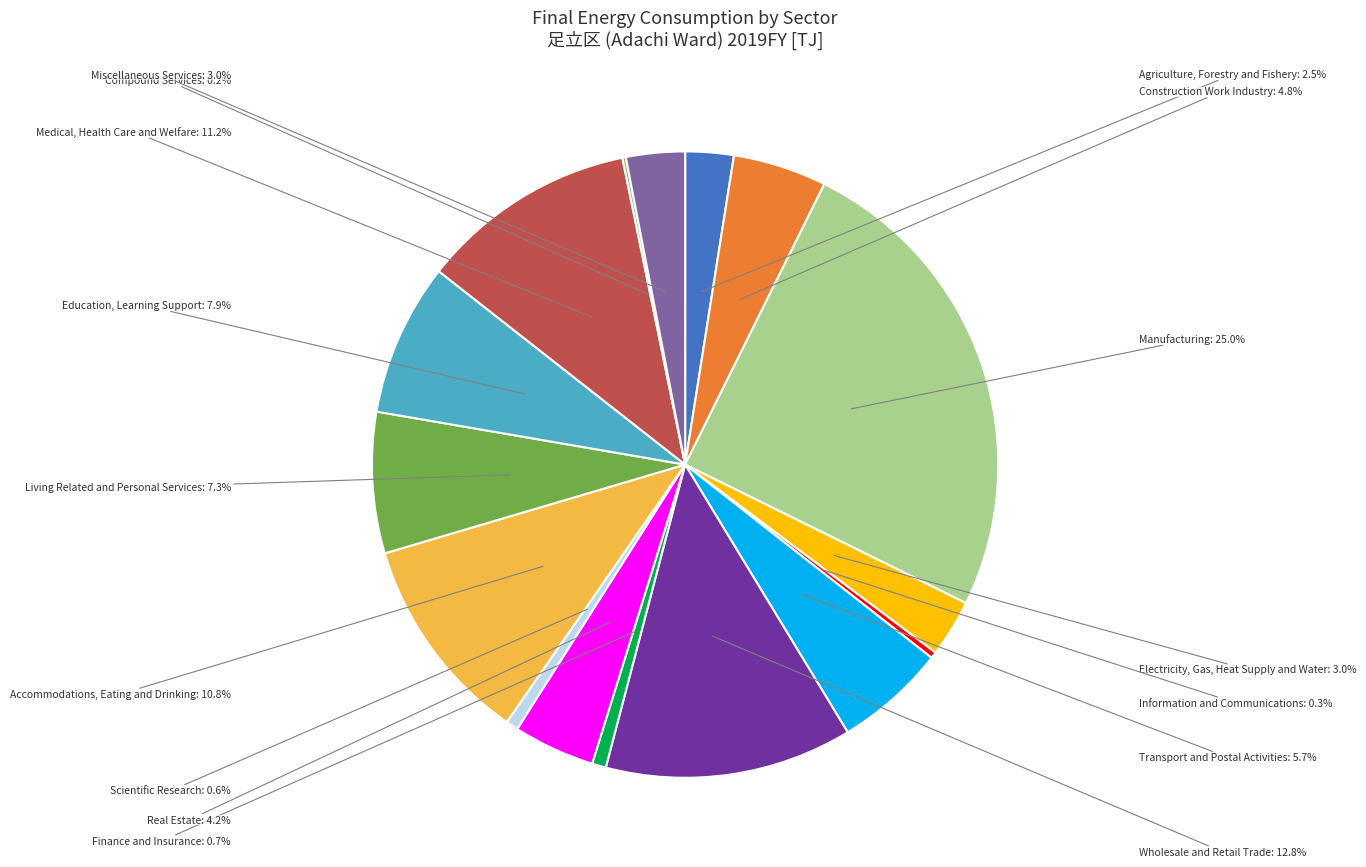

Approximately how many times larger is the value at Miscellaneous Services compared to Manufacturing?

0.1